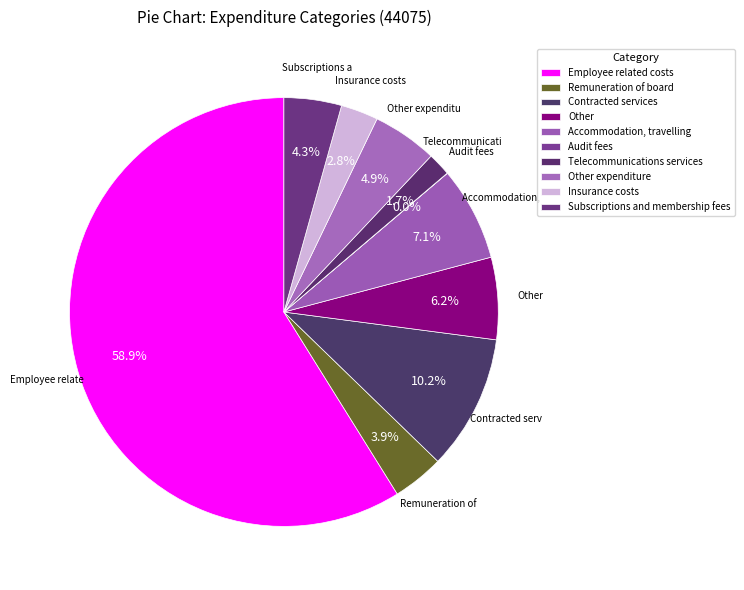

To the nearest percent, what portion does Employee related costs represent?

59%